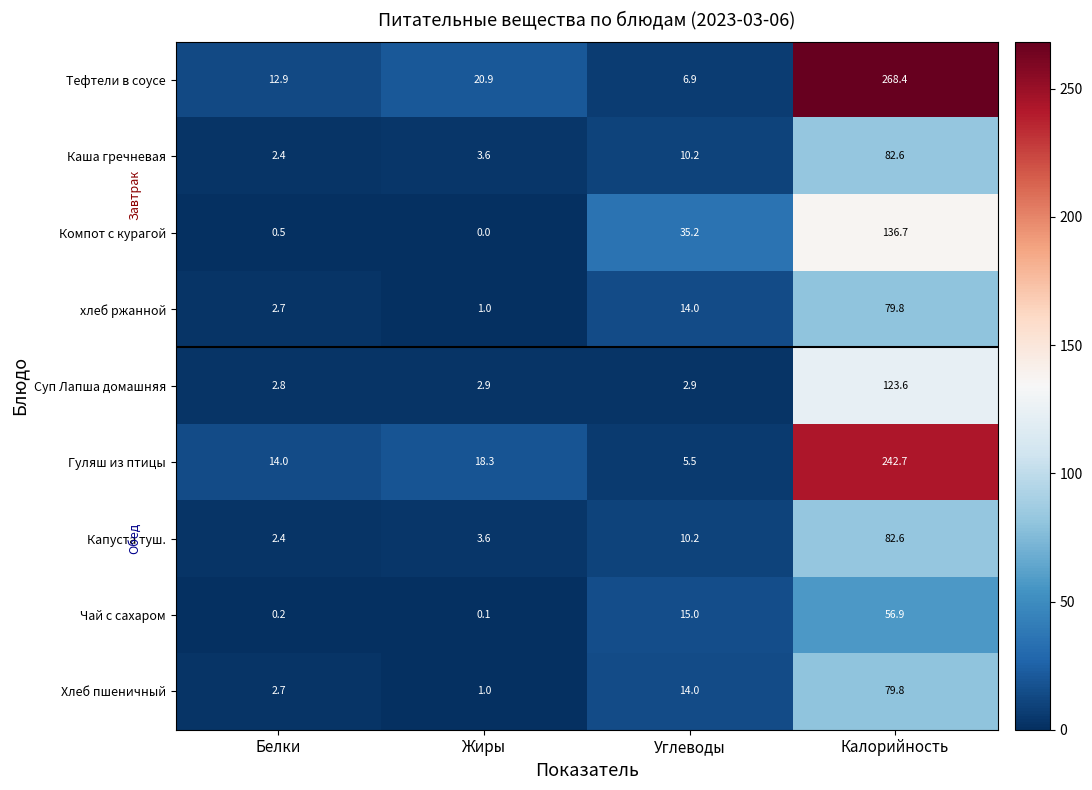

What is the lowest value of the хлеб ржанной series?

1.0